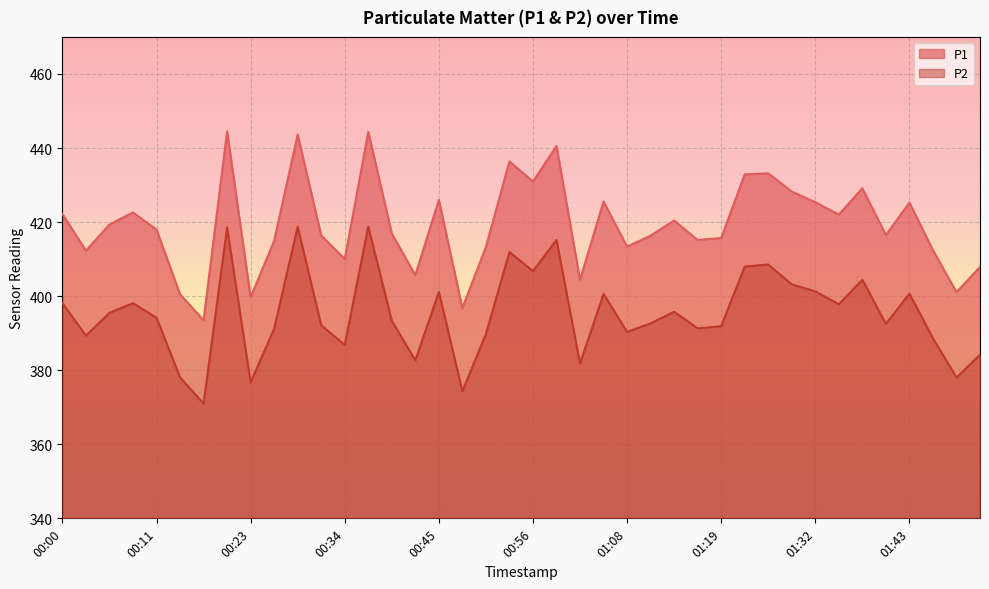

What position from the right is 01:08?

16